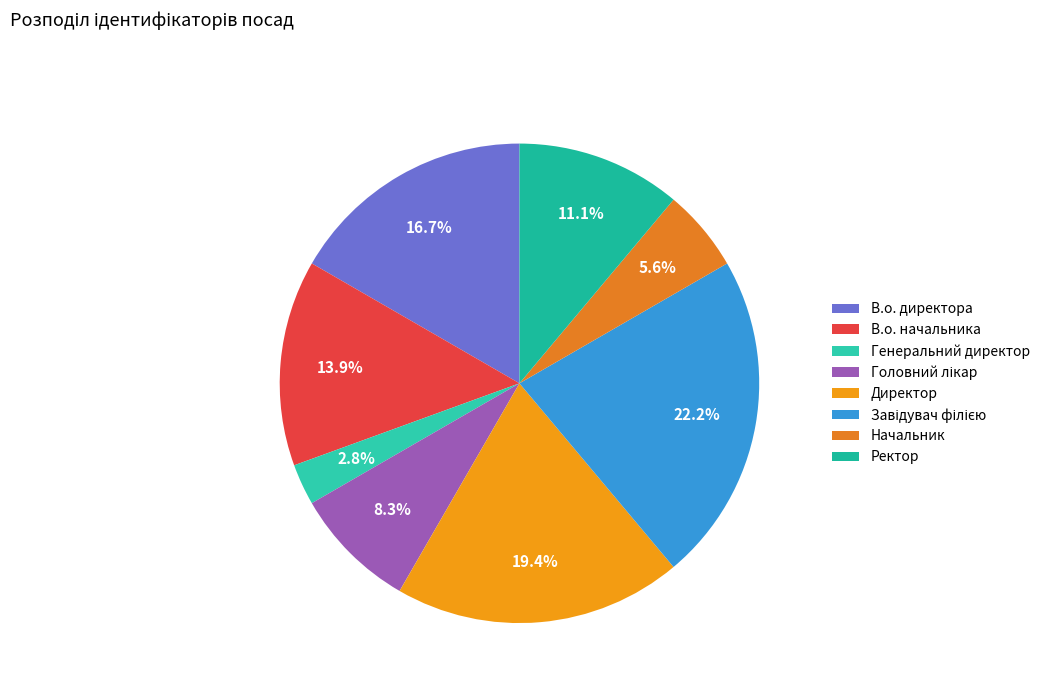

Is there a majority slice in this chart?

No